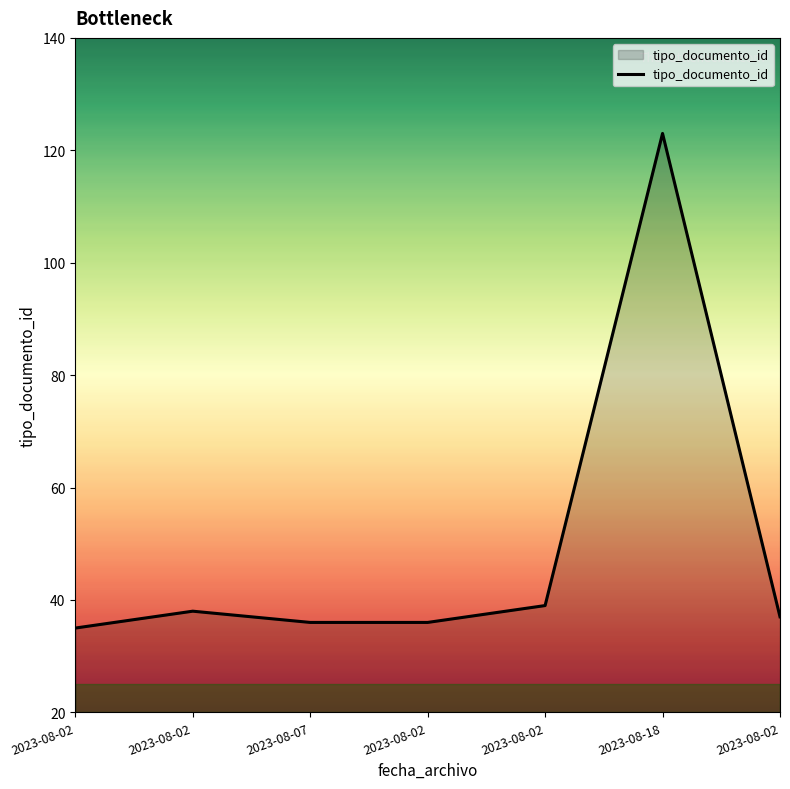

Does the chart have visible grid lines?

No